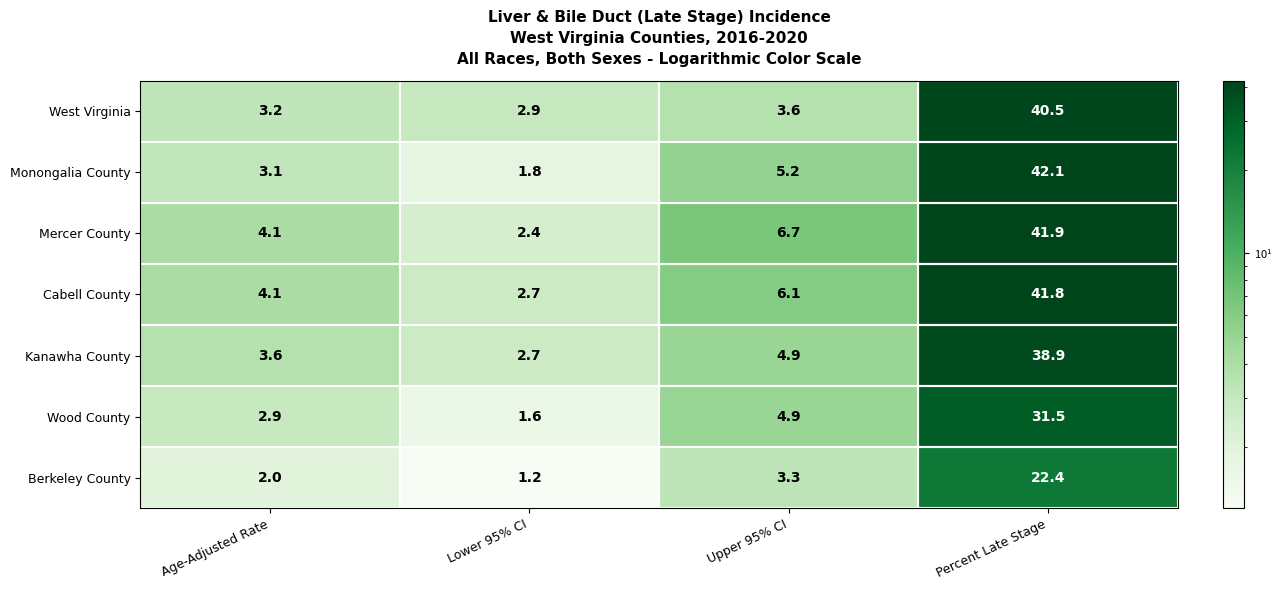

What is the approximate value of West Virginia at Age-Adjusted Rate?

3.2